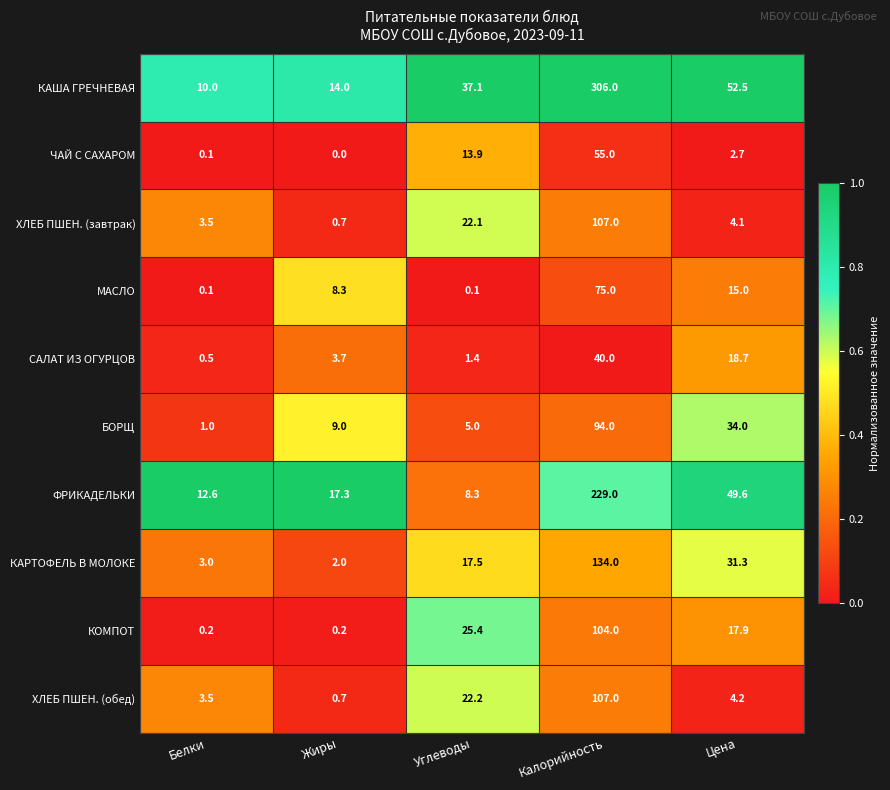

What is the difference between the highest and lowest values at Углеводы?

37.0